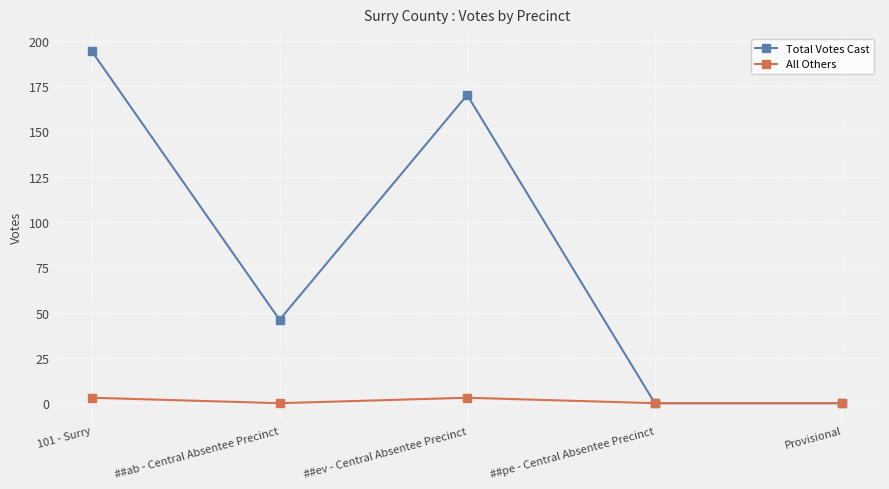

What is the label of the 2nd point from the left?

##ab - Central Absentee Precinct